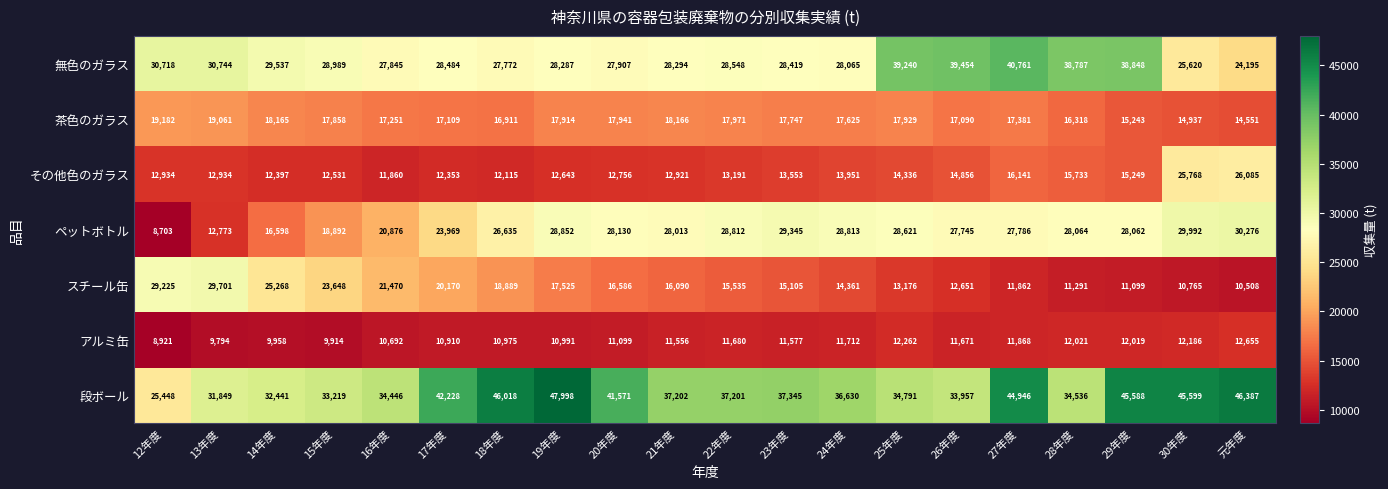

The value of 茶色のガラス at 15年度 is 17858. True or false?

True